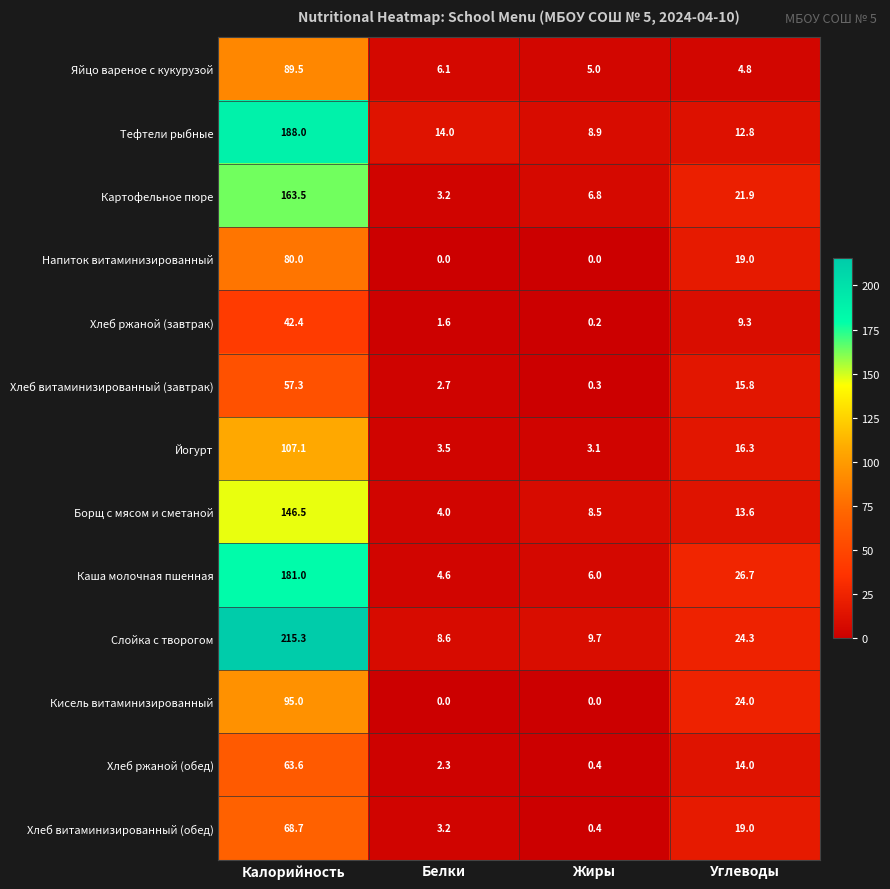

Rank the series by their maximum value, from highest to lowest.

Слойка с творогом, Тефтели рыбные, Каша молочная пшенная, Картофельное пюре, Борщ с мясом и сметаной, Йогурт, Кисель витаминизированный, Яйцо вареное с кукурузой, Напиток витаминизированный, Хлеб витаминизированный (обед), Хлеб ржаной (обед), Хлеб витаминизированный (завтрак), Хлеб ржаной (завтрак)